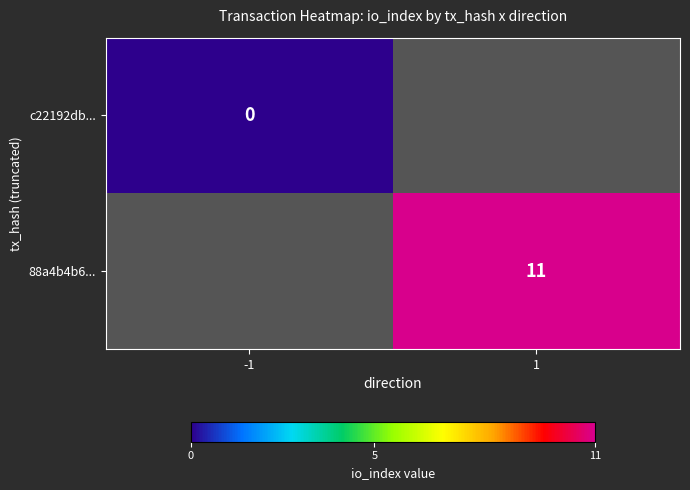

Count the number of categories in the chart.

2